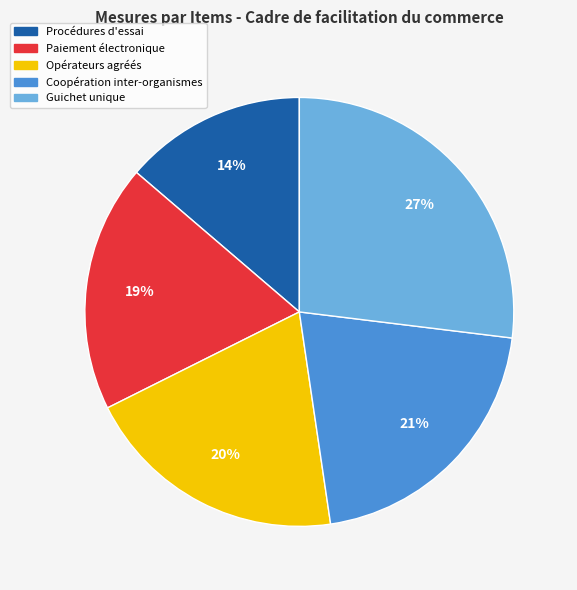

Does any single category account for the majority?

No